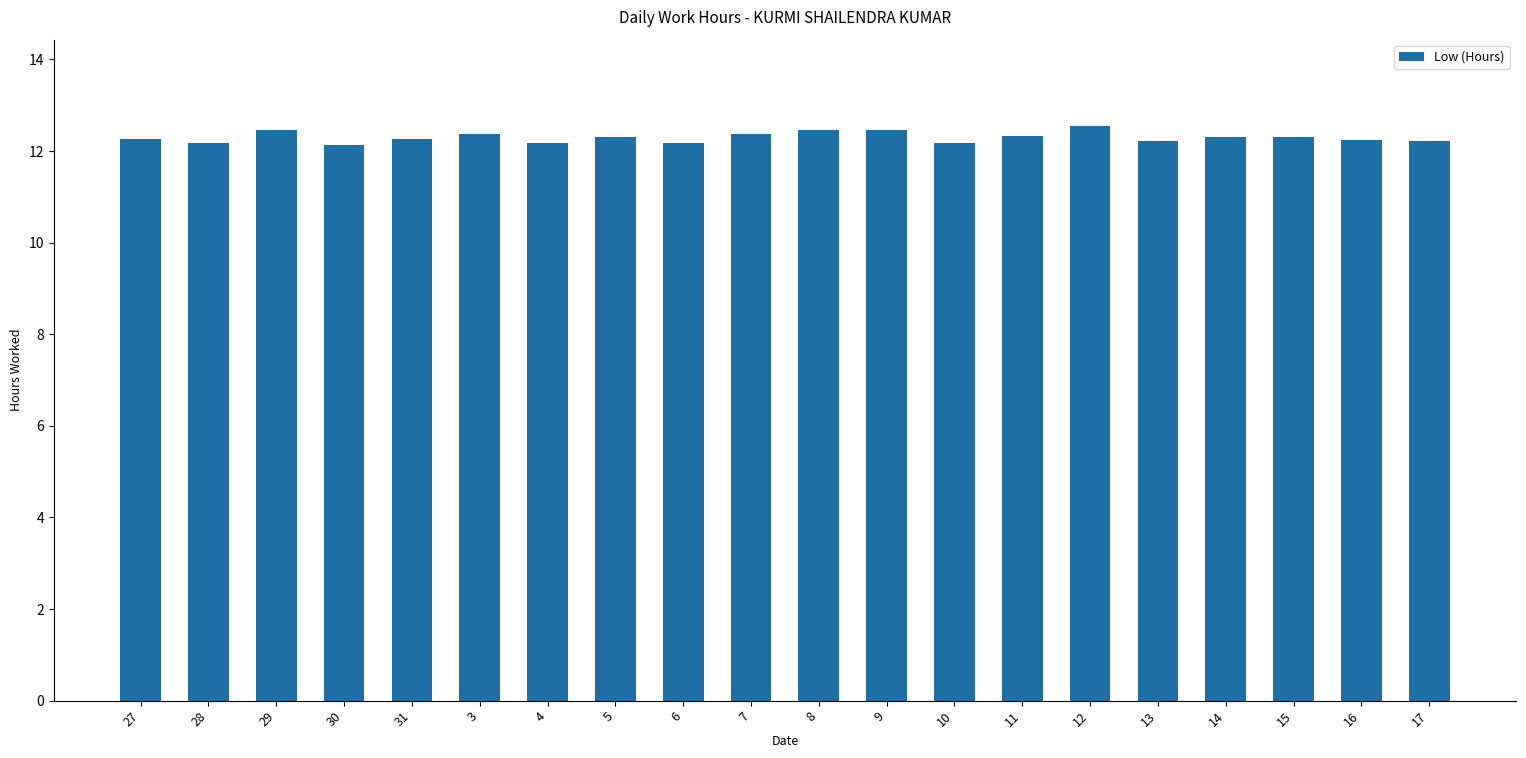

Count the values in the range 12 to 13.

20